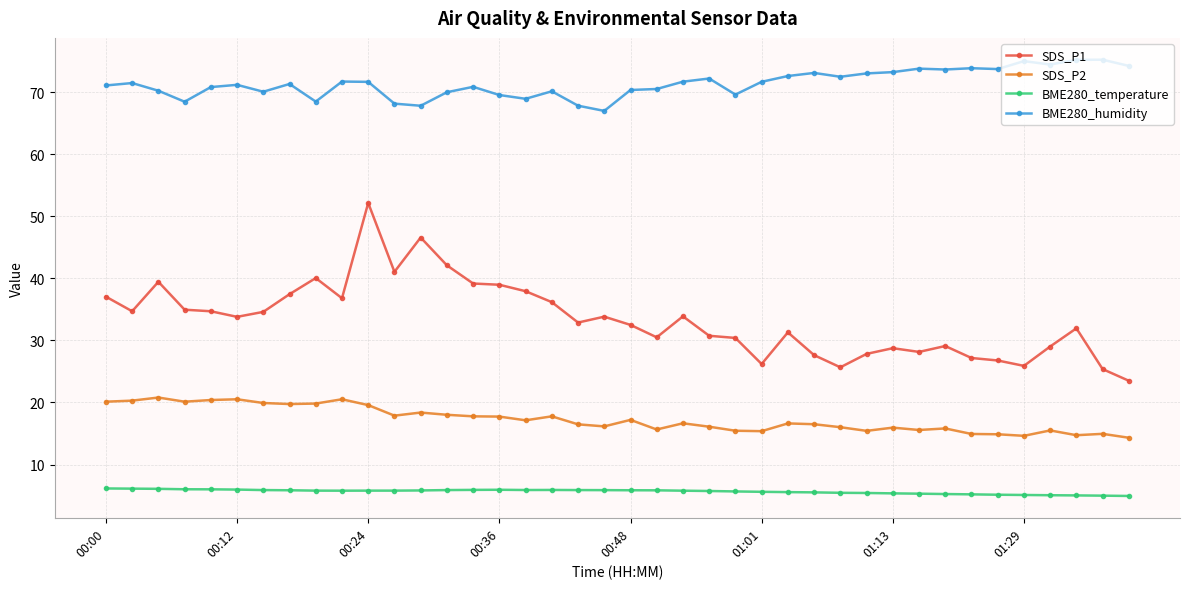

Rank the series by their average value, from lowest to highest.

BME280_temperature, SDS_P2, SDS_P1, BME280_humidity